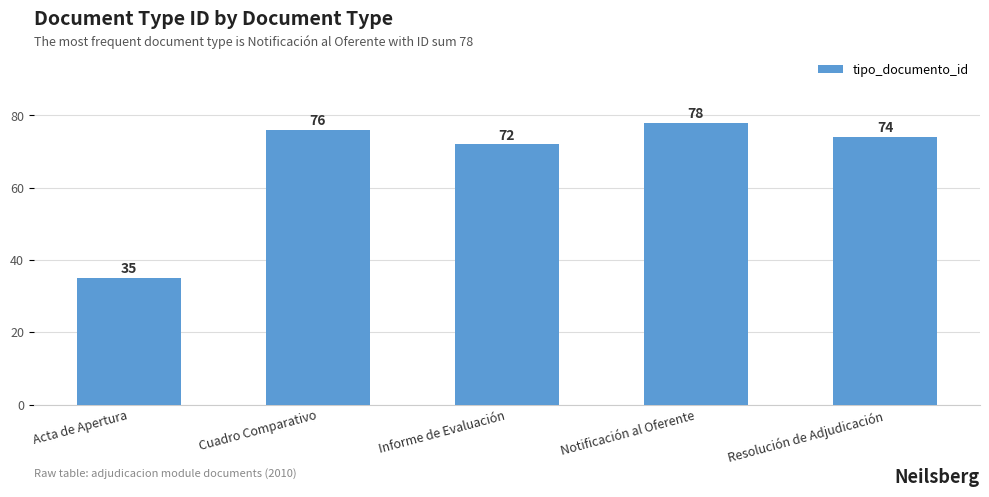

At which category does the chart reach its minimum across all series?

Acta de Apertura